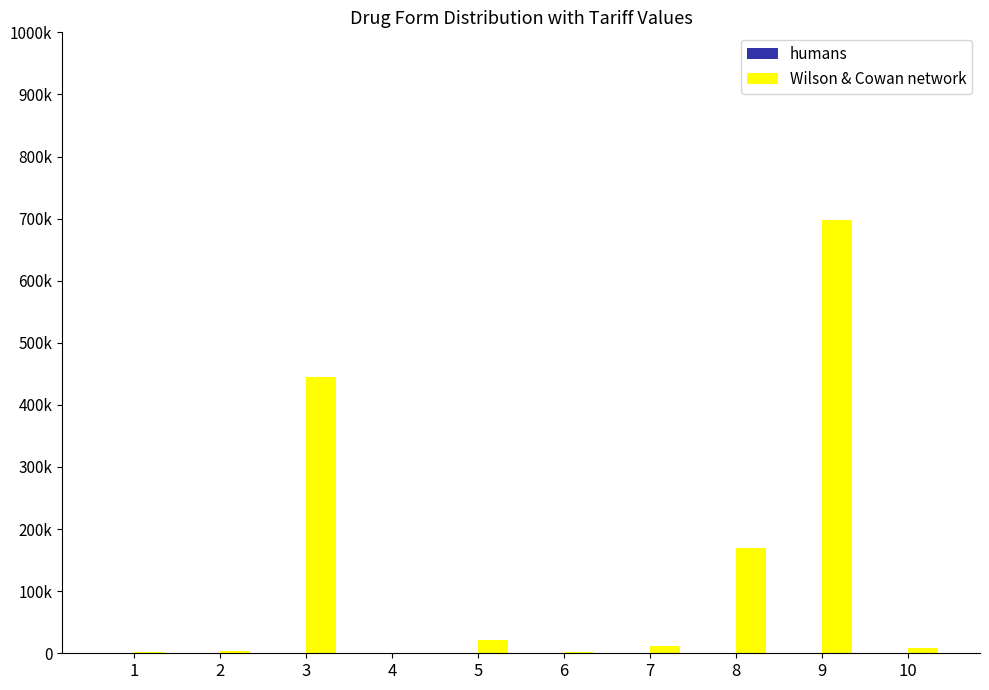

Are the bars grouped side by side (vs. stacked)?

Yes